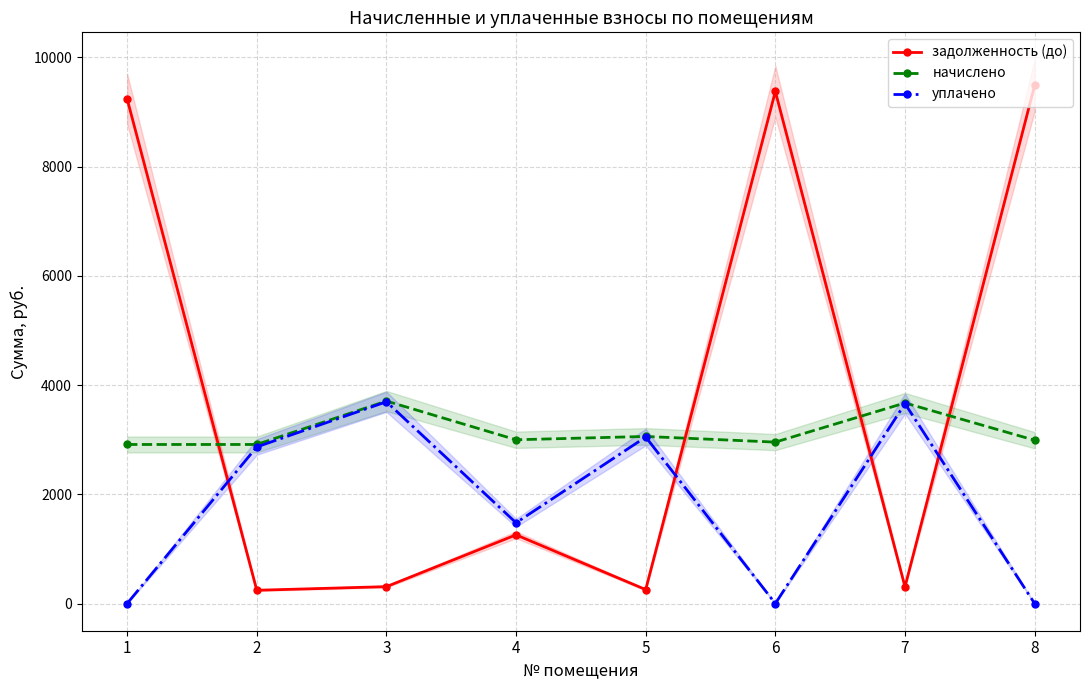

List the series in order of their overall mean, lowest first.

уплачено, начислено, задолженность (до)